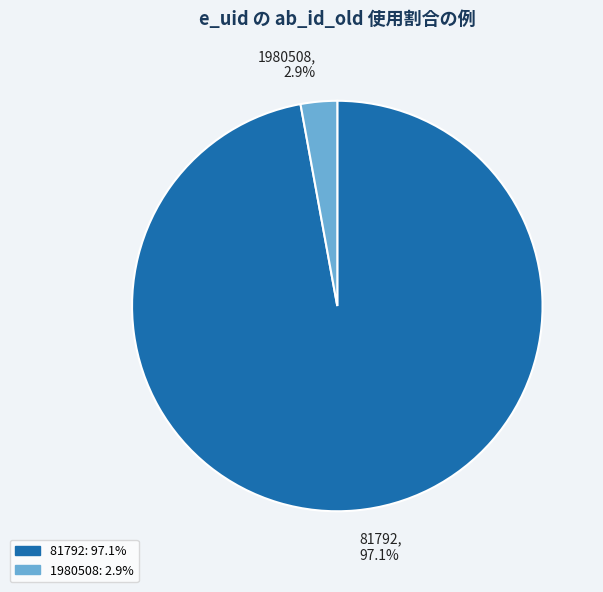

Do 1980508 and 81792 together represent more than half of the pie?

Yes